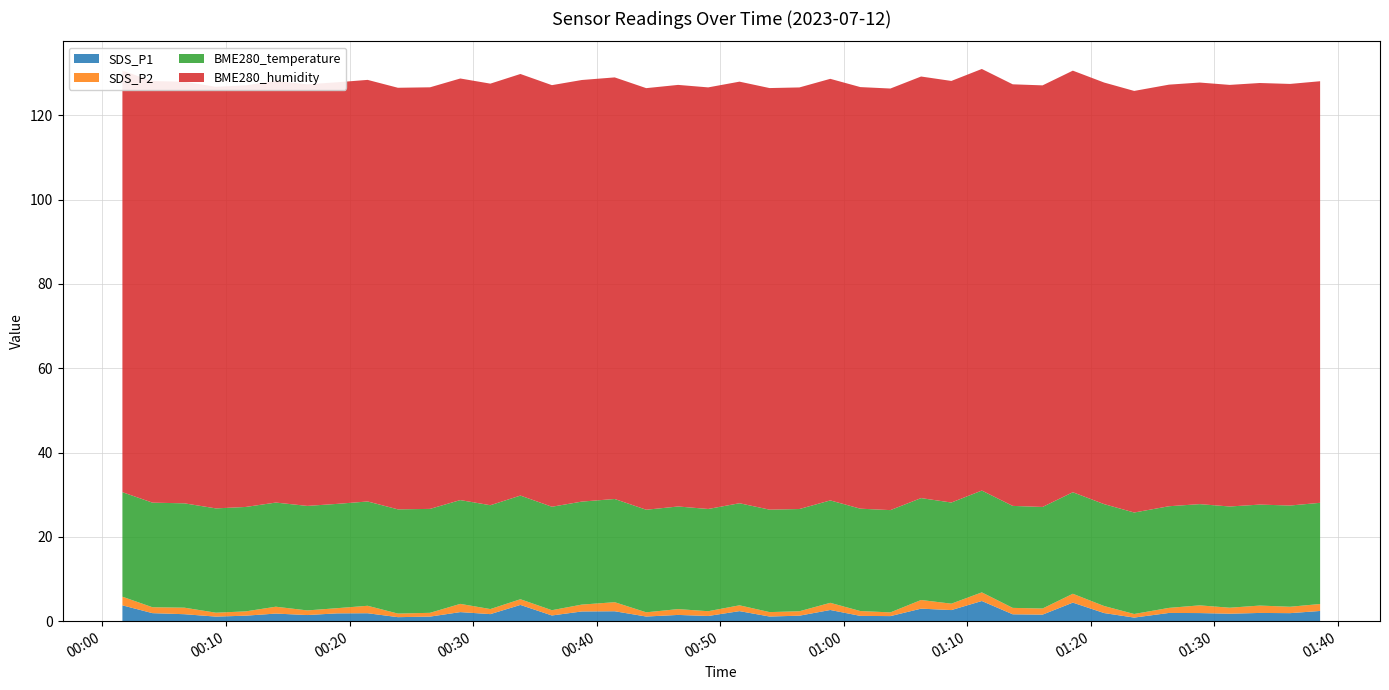

Reading right to left, transcribe all the data shown in this chart.

SDS_P1: 2023/07/12 01:38:34=2.4	2023/07/12 01:36:08=1.9	2023/07/12 01:33:41=1.9	2023/07/12 01:31:15=1.8	2023/07/12 01:28:49=1.9	2023/07/12 01:26:20=1.9	2023/07/12 01:23:31=0.8	2023/07/12 01:21:05=1.9	2023/07/12 01:18:33=4.4	2023/07/12 01:16:06=1.6	2023/07/12 01:13:41=1.6	2023/07/12 01:11:11=4.8	2023/07/12 01:08:43=2.6	2023/07/12 01:06:16=3.0	2023/07/12 01:03:47=1.2	2023/07/12 01:01:21=1.2	2023/07/12 00:58:55=2.6	2023/07/12 00:56:25=1.3	2023/07/12 00:54:00=1.1	2023/07/12 00:51:34=2.4	2023/07/12 00:49:02=1.2	2023/07/12 00:46:36=1.5	2023/07/12 00:44:01=1.1	2023/07/12 00:41:28=2.4	2023/07/12 00:38:48=2.3	2023/07/12 00:36:23=1.4	2023/07/12 00:33:50=3.9	2023/07/12 00:31:24=1.7	2023/07/12 00:28:58=2.1	2023/07/12 00:26:31=1.1	2023/07/12 00:23:55=0.9	2023/07/12 00:21:28=1.9	2023/07/12 00:19:00=1.9	2023/07/12 00:16:35=1.4	2023/07/12 00:14:02=1.8	2023/07/12 00:11:36=1.3	2023/07/12 00:09:11=1.1	2023/07/12 00:06:38=1.6	2023/07/12 00:04:03=1.9	2023/07/12 00:01:37=3.8
SDS_P2: 2023/07/12 01:38:34=1.6	2023/07/12 01:36:08=1.5	2023/07/12 01:33:41=1.8	2023/07/12 01:31:15=1.4	2023/07/12 01:28:49=1.8	2023/07/12 01:26:20=1.2	2023/07/12 01:23:31=0.8	2023/07/12 01:21:05=1.7	2023/07/12 01:18:33=2.1	2023/07/12 01:16:06=1.4	2023/07/12 01:13:41=1.5	2023/07/12 01:11:11=2.0	2023/07/12 01:08:43=1.5	2023/07/12 01:06:16=2.0	2023/07/12 01:03:47=0.9	2023/07/12 01:01:21=1.1	2023/07/12 00:58:55=1.7	2023/07/12 00:56:25=1.1	2023/07/12 00:54:00=1.1	2023/07/12 00:51:34=1.4	2023/07/12 00:49:02=1.1	2023/07/12 00:46:36=1.4	2023/07/12 00:44:01=1.0	2023/07/12 00:41:28=2.1	2023/07/12 00:38:48=1.6	2023/07/12 00:36:23=1.2	2023/07/12 00:33:50=1.4	2023/07/12 00:31:24=1.2	2023/07/12 00:28:58=1.9	2023/07/12 00:26:31=0.9	2023/07/12 00:23:55=0.8	2023/07/12 00:21:28=1.8	2023/07/12 00:19:00=1.2	2023/07/12 00:16:35=1.1	2023/07/12 00:14:02=1.6	2023/07/12 00:11:36=1.0	2023/07/12 00:09:11=0.9	2023/07/12 00:06:38=1.6	2023/07/12 00:04:03=1.4	2023/07/12 00:01:37=2.0
BME280_temperature: 2023/07/12 01:38:34=24.0	2023/07/12 01:36:08=24.0	2023/07/12 01:33:41=23.9	2023/07/12 01:31:15=24.0	2023/07/12 01:28:49=24.0	2023/07/12 01:26:20=24.1	2023/07/12 01:23:31=24.1	2023/07/12 01:21:05=24.2	2023/07/12 01:18:33=24.1	2023/07/12 01:16:06=24.1	2023/07/12 01:13:41=24.2	2023/07/12 01:11:11=24.1	2023/07/12 01:08:43=24.0	2023/07/12 01:06:16=24.2	2023/07/12 01:03:47=24.3	2023/07/12 01:01:21=24.3	2023/07/12 00:58:55=24.3	2023/07/12 00:56:25=24.2	2023/07/12 00:54:00=24.3	2023/07/12 00:51:34=24.2	2023/07/12 00:49:02=24.2	2023/07/12 00:46:36=24.3	2023/07/12 00:44:01=24.3	2023/07/12 00:41:28=24.5	2023/07/12 00:38:48=24.4	2023/07/12 00:36:23=24.5	2023/07/12 00:33:50=24.6	2023/07/12 00:31:24=24.6	2023/07/12 00:28:58=24.6	2023/07/12 00:26:31=24.6	2023/07/12 00:23:55=24.7	2023/07/12 00:21:28=24.7	2023/07/12 00:19:00=24.7	2023/07/12 00:16:35=24.8	2023/07/12 00:14:02=24.7	2023/07/12 00:11:36=24.8	2023/07/12 00:09:11=24.7	2023/07/12 00:06:38=24.8	2023/07/12 00:04:03=24.8	2023/07/12 00:01:37=24.8
BME280_humidity: 2023/07/12 01:38:34=100.0	2023/07/12 01:36:08=100.0	2023/07/12 01:33:41=100.0	2023/07/12 01:31:15=100.0	2023/07/12 01:28:49=100.0	2023/07/12 01:26:20=100.0	2023/07/12 01:23:31=100.0	2023/07/12 01:21:05=100.0	2023/07/12 01:18:33=100.0	2023/07/12 01:16:06=100.0	2023/07/12 01:13:41=100.0	2023/07/12 01:11:11=100.0	2023/07/12 01:08:43=100.0	2023/07/12 01:06:16=100.0	2023/07/12 01:03:47=100.0	2023/07/12 01:01:21=100.0	2023/07/12 00:58:55=100.0	2023/07/12 00:56:25=100.0	2023/07/12 00:54:00=100.0	2023/07/12 00:51:34=100.0	2023/07/12 00:49:02=100.0	2023/07/12 00:46:36=100.0	2023/07/12 00:44:01=100.0	2023/07/12 00:41:28=100.0	2023/07/12 00:38:48=100.0	2023/07/12 00:36:23=100.0	2023/07/12 00:33:50=100.0	2023/07/12 00:31:24=100.0	2023/07/12 00:28:58=100.0	2023/07/12 00:26:31=100.0	2023/07/12 00:23:55=100.0	2023/07/12 00:21:28=100.0	2023/07/12 00:19:00=100.0	2023/07/12 00:16:35=100.0	2023/07/12 00:14:02=100.0	2023/07/12 00:11:36=100.0	2023/07/12 00:09:11=100.0	2023/07/12 00:06:38=100.0	2023/07/12 00:04:03=100.0	2023/07/12 00:01:37=100.0